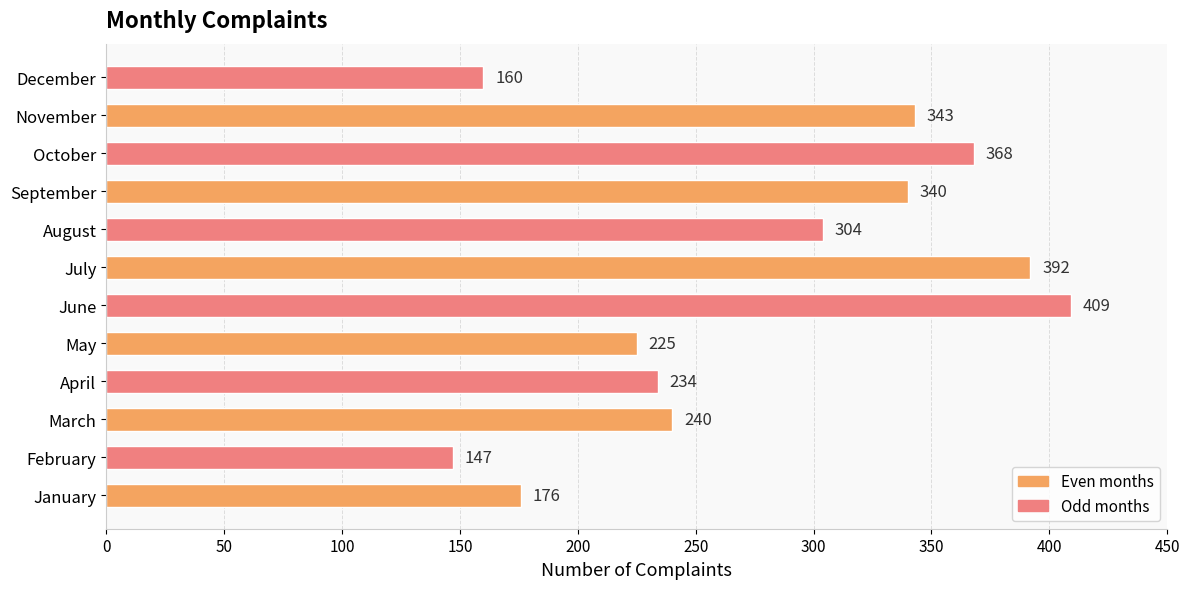

At which category does the chart reach its peak across all series?

June